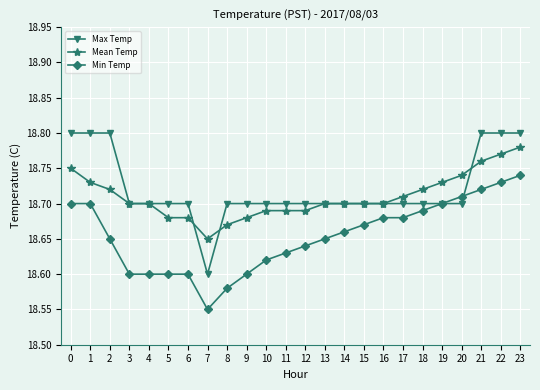

Which series has the largest range (max minus min)?

Max Temp